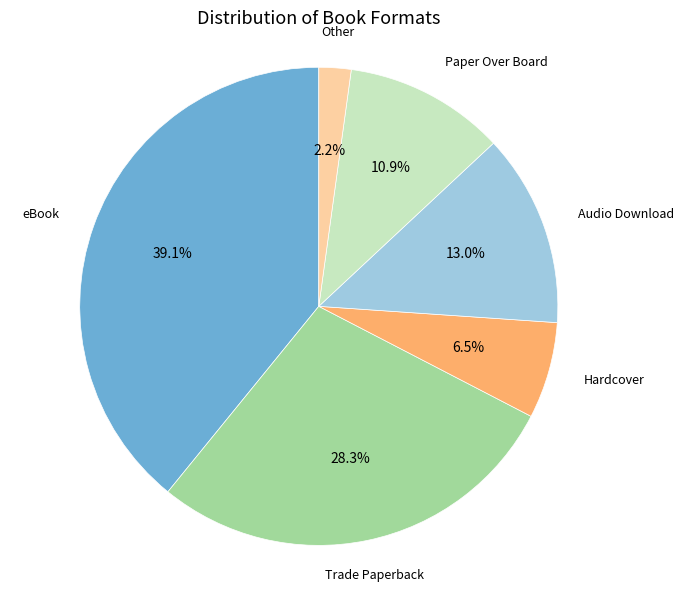

To the nearest percent, what is the difference between the Paper Over Board and Other slice percentages?

9%